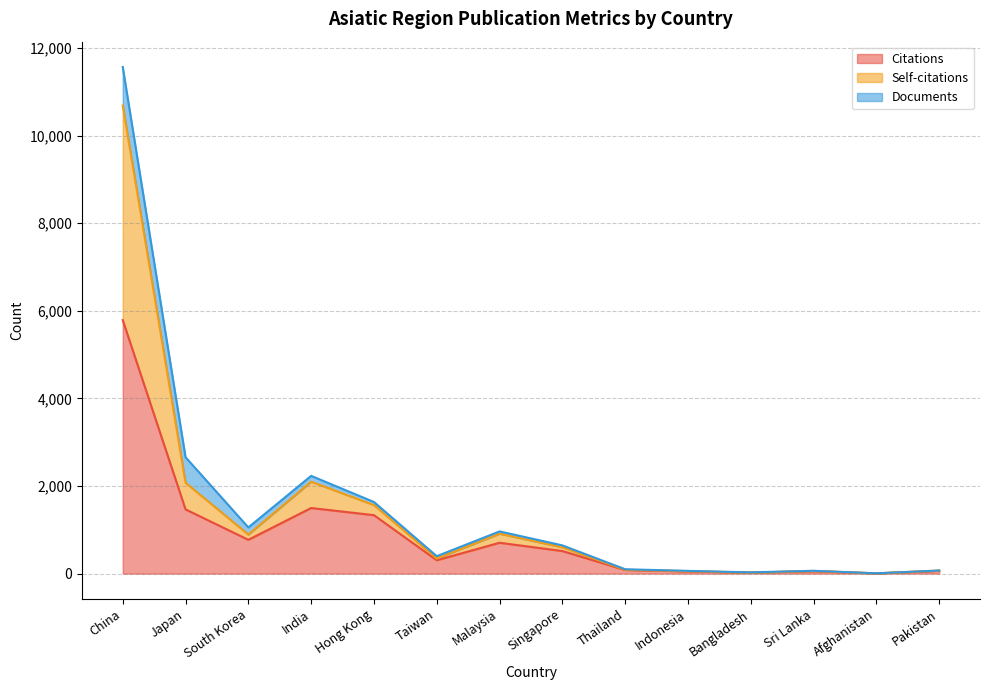

Where is the first local maximum for Self-citations?

India